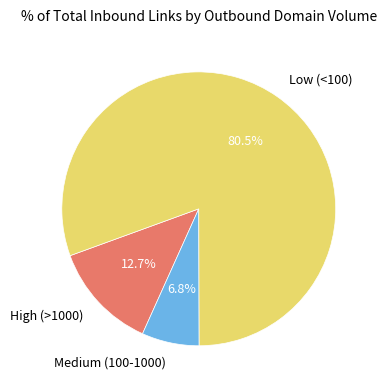

Which category has the smallest portion of the pie?

Medium (100-1000)